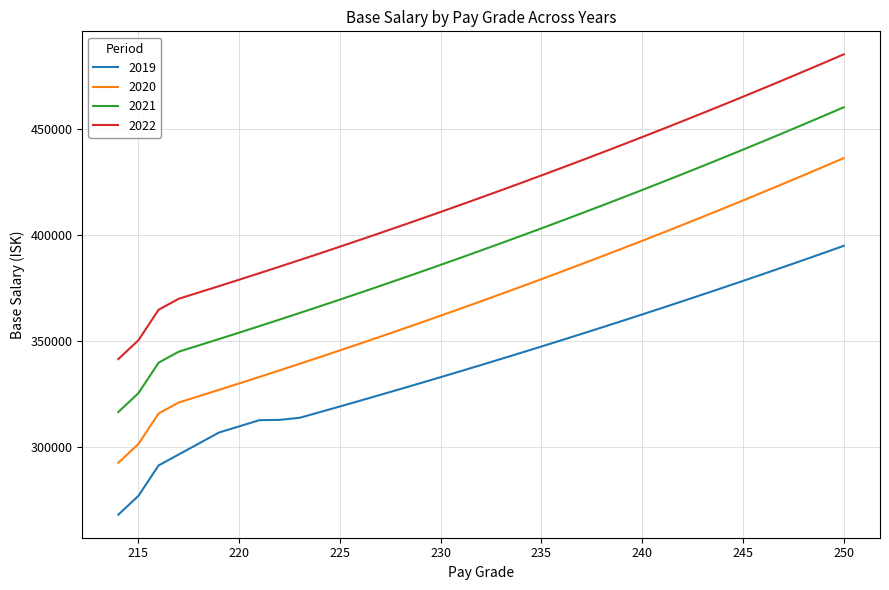

What is the difference between the maximum and minimum values in the 2022 series?

143958